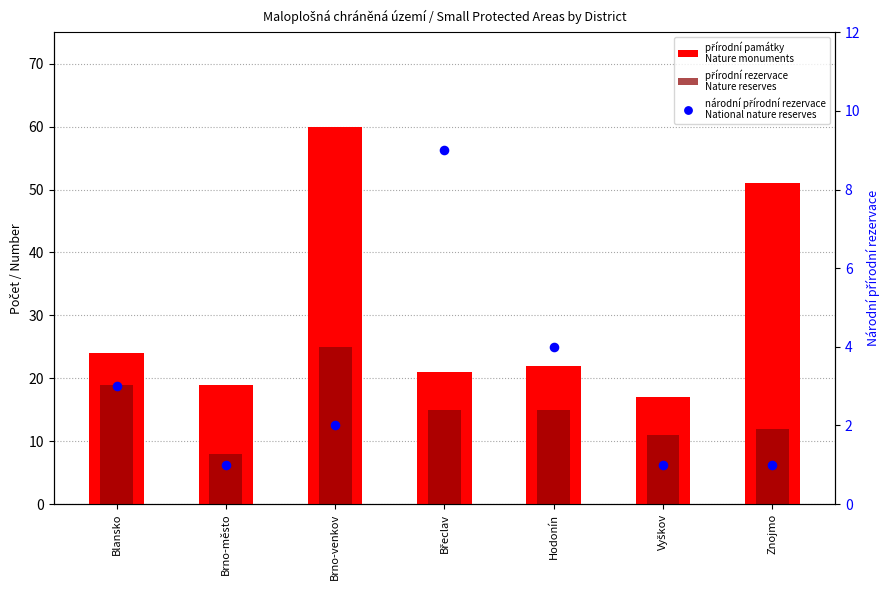

What are all the series names shown in the legend?

přírodní památky
Nature monuments, přírodní rezervace
Nature reserves, národní přírodní rezervace
National nature reserves